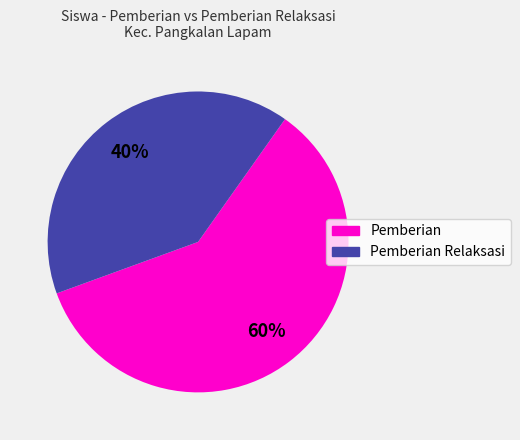

To the nearest percent, what is the average slice percentage?

50%